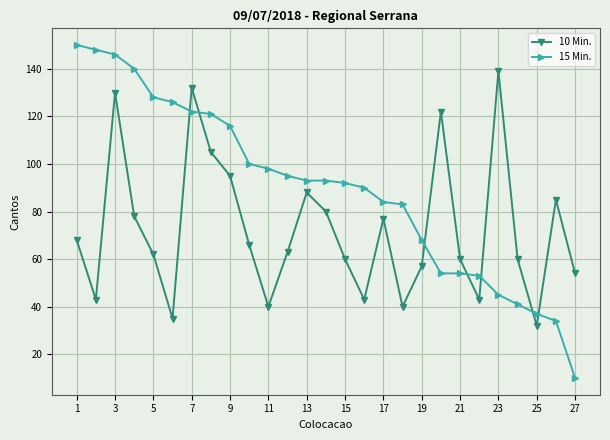

List the series in order of their peak value, lowest first.

10 Min., 15 Min.